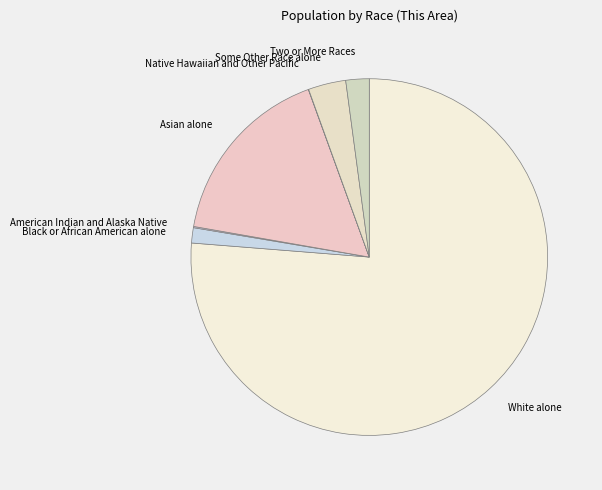

Which has a higher value, Asian alone or White alone?

White alone